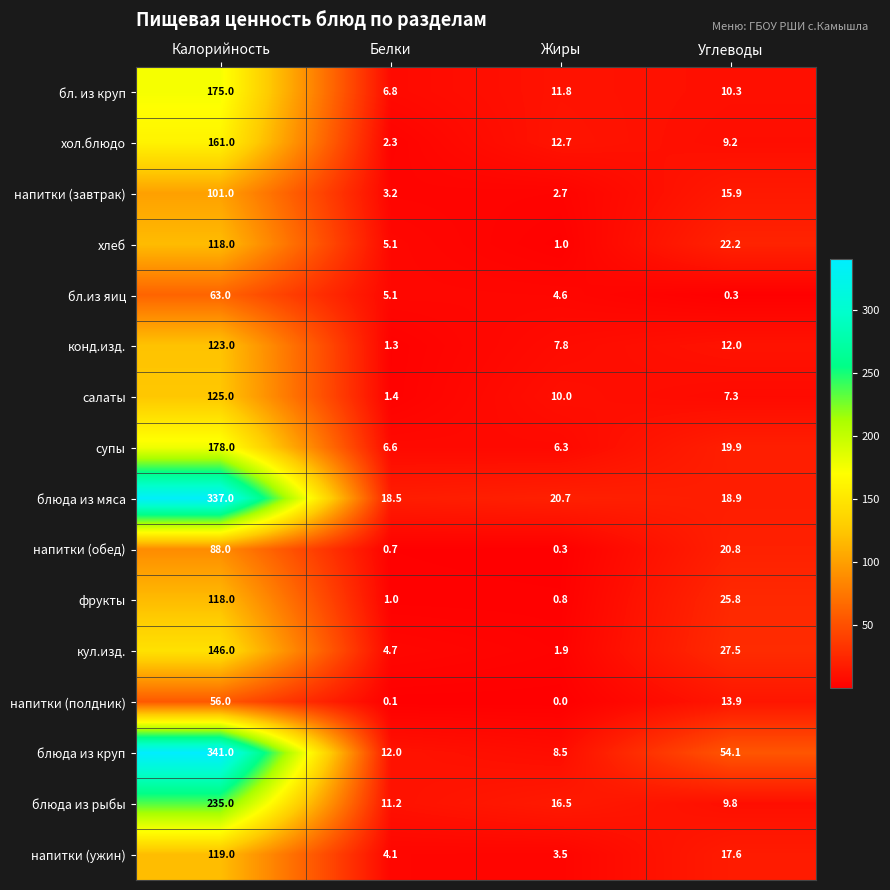

Between Жиры and Углеводы, which series saw the biggest shift?

блюда из круп